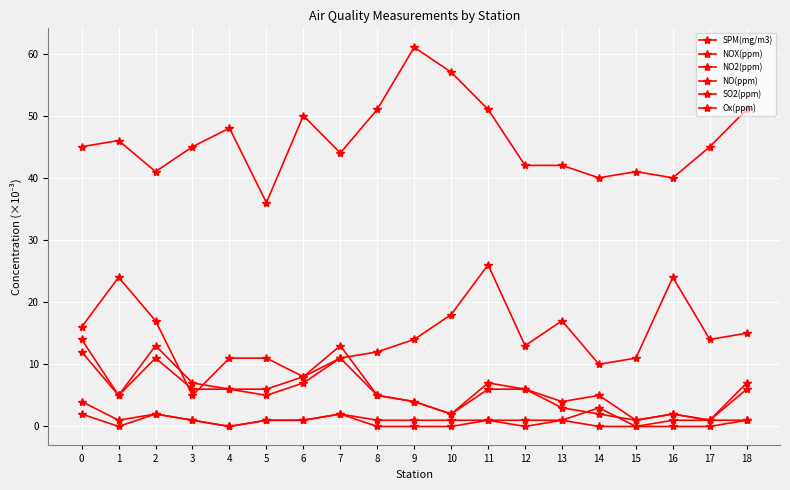

Count the number of data series in this chart.

6